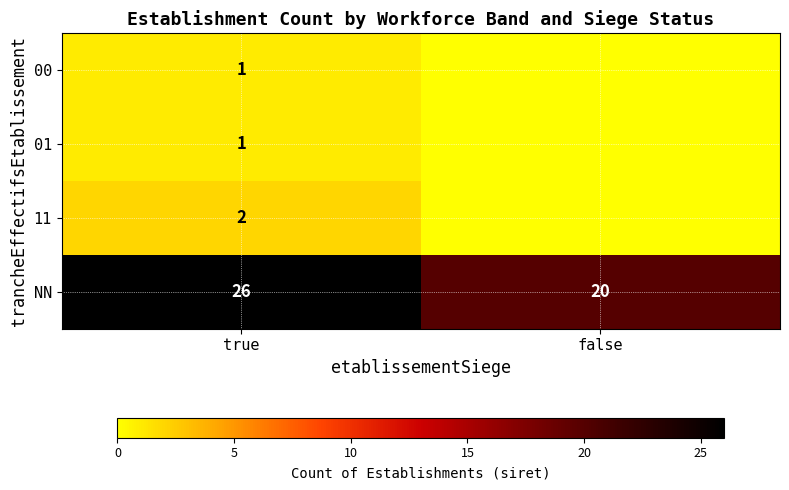

Read the NN value at true.

26